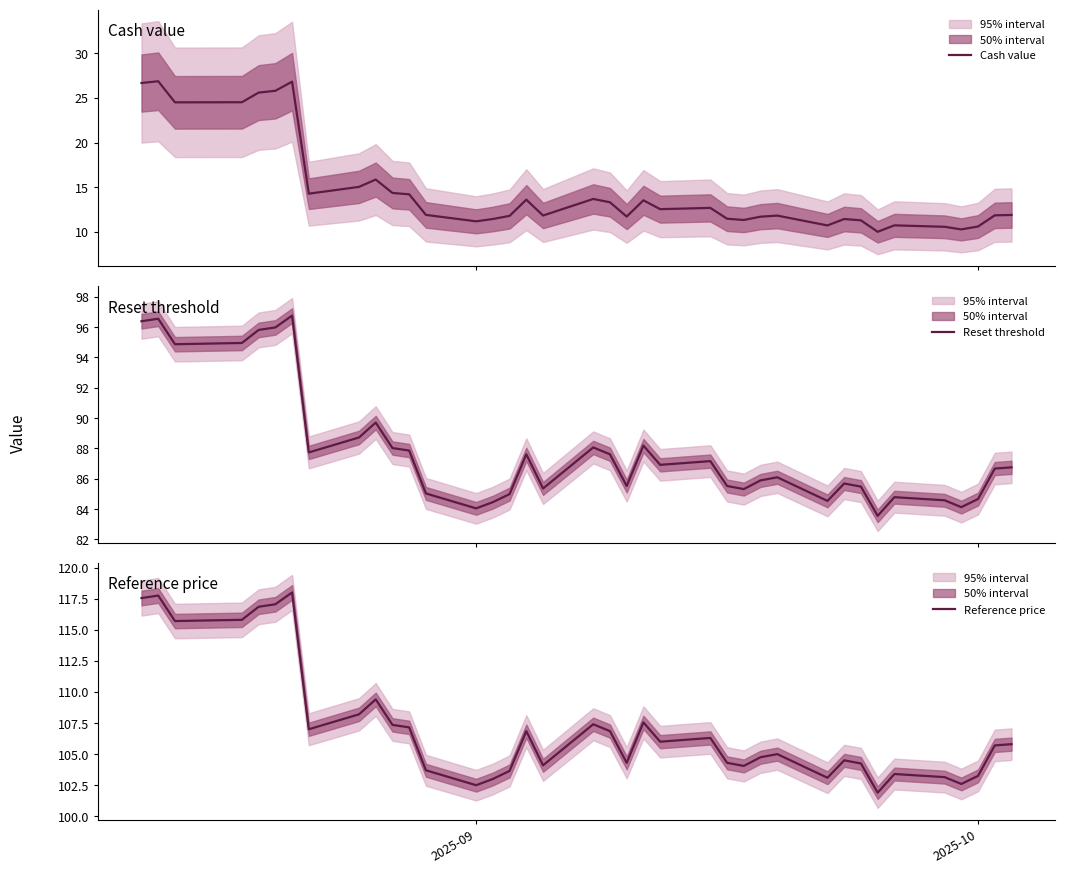

What is the sum of all Cash value values?

559.5